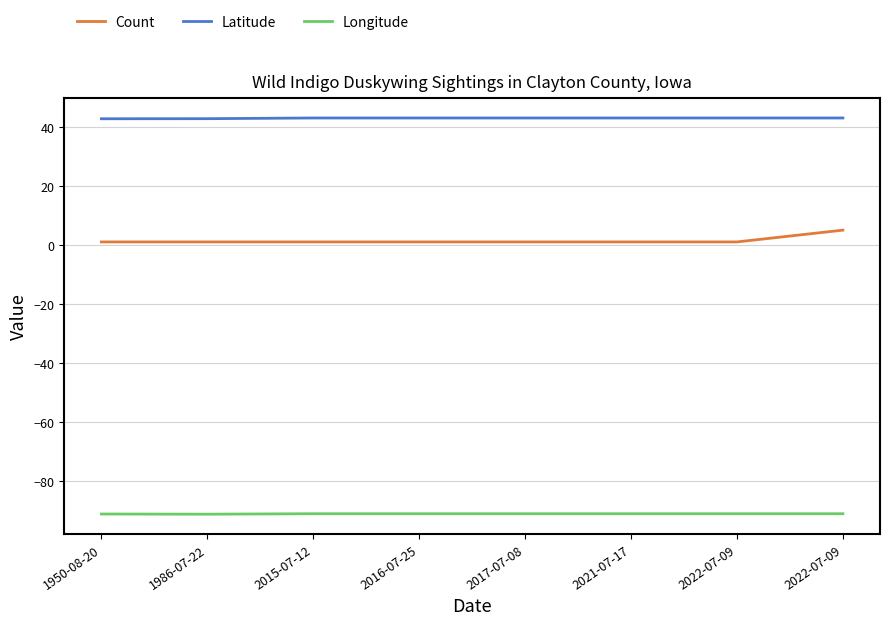

Is the value of Count at 1950-08-20 greater than the value of Latitude at 2017-07-08?

No